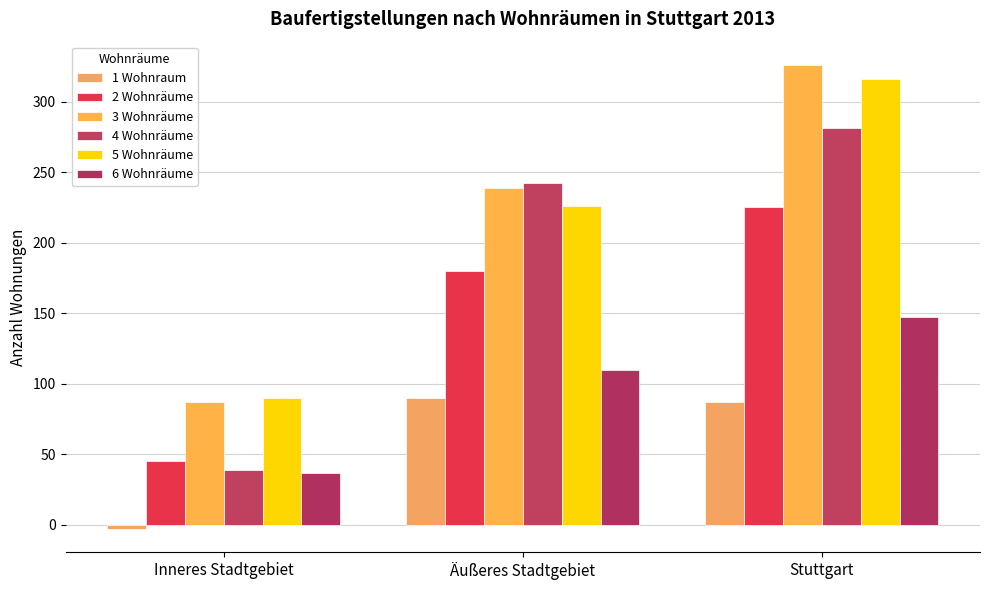

What is the spread (max minus min) of values at Stuttgart?

239